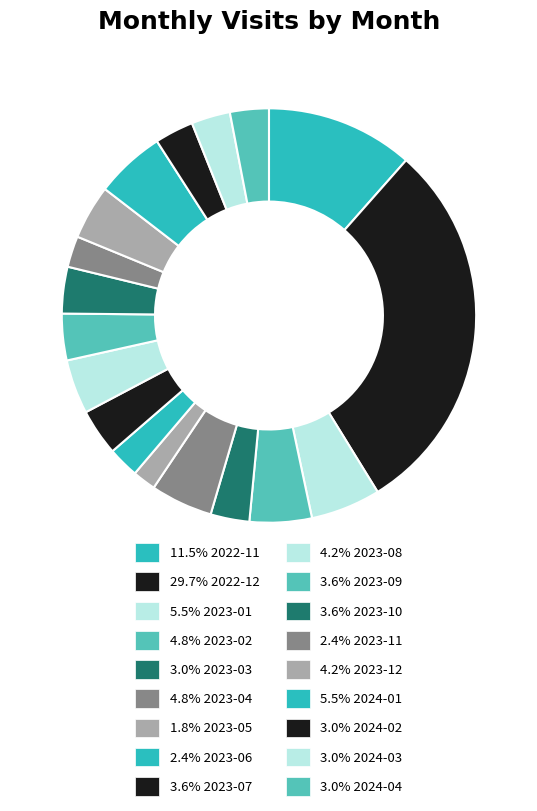

How many segments does this pie chart have?

18